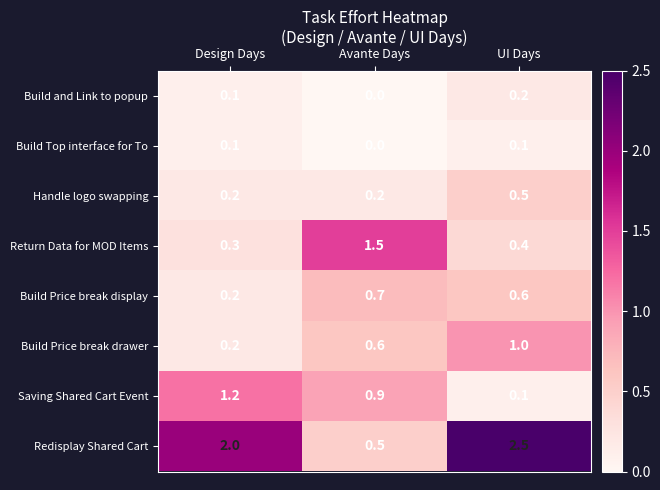

The value of Return Data for MOD Items at UI Days is 0.1. True or false?

False